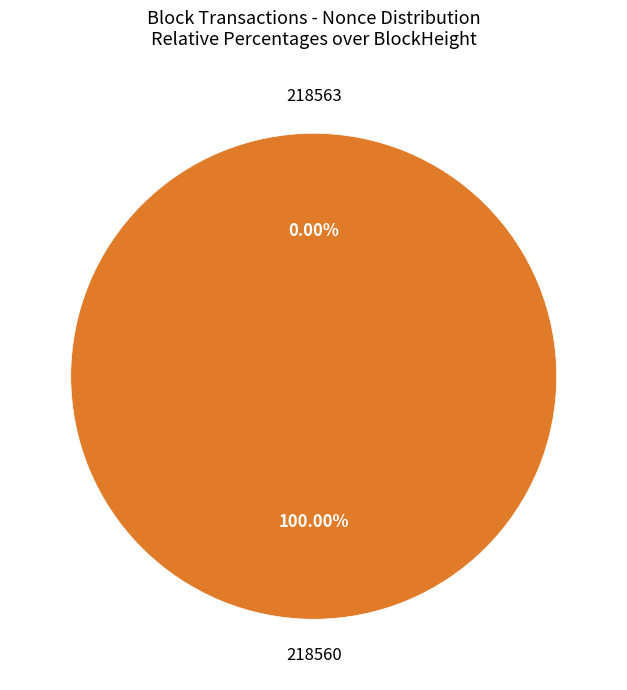

Is it true that 218560 is 100% of the pie?

True